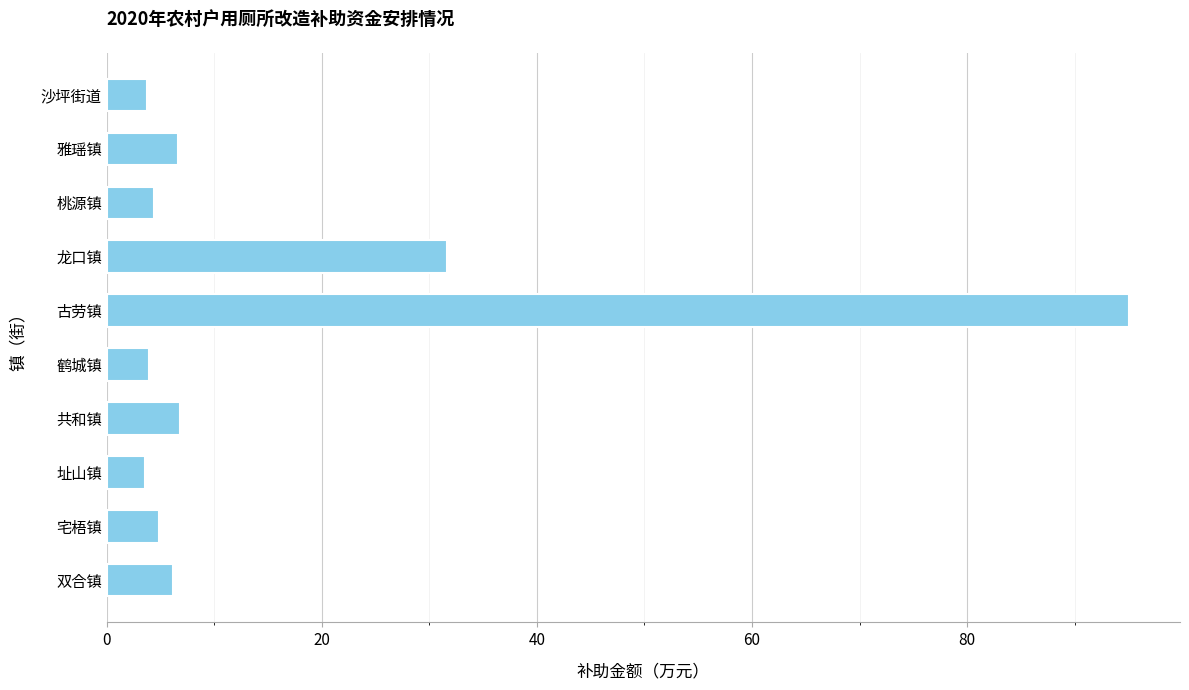

What is the sum of all values?

166.8